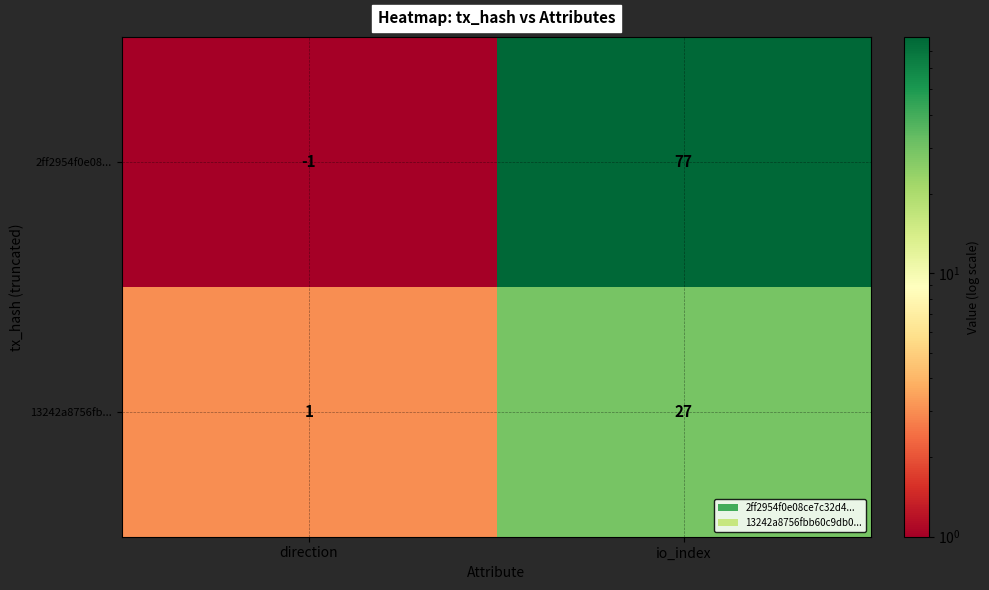

At direction, list the series in order from largest to smallest.

13242a8756fb..., 2ff2954f0e08...